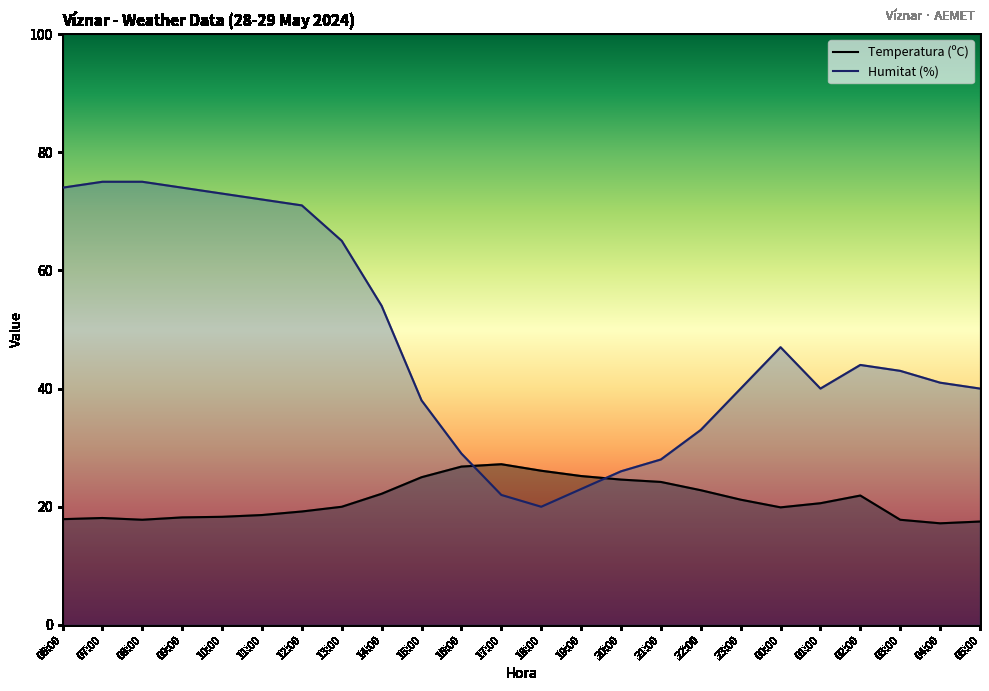

What is the average value of the Humitat (%) series?

47.8